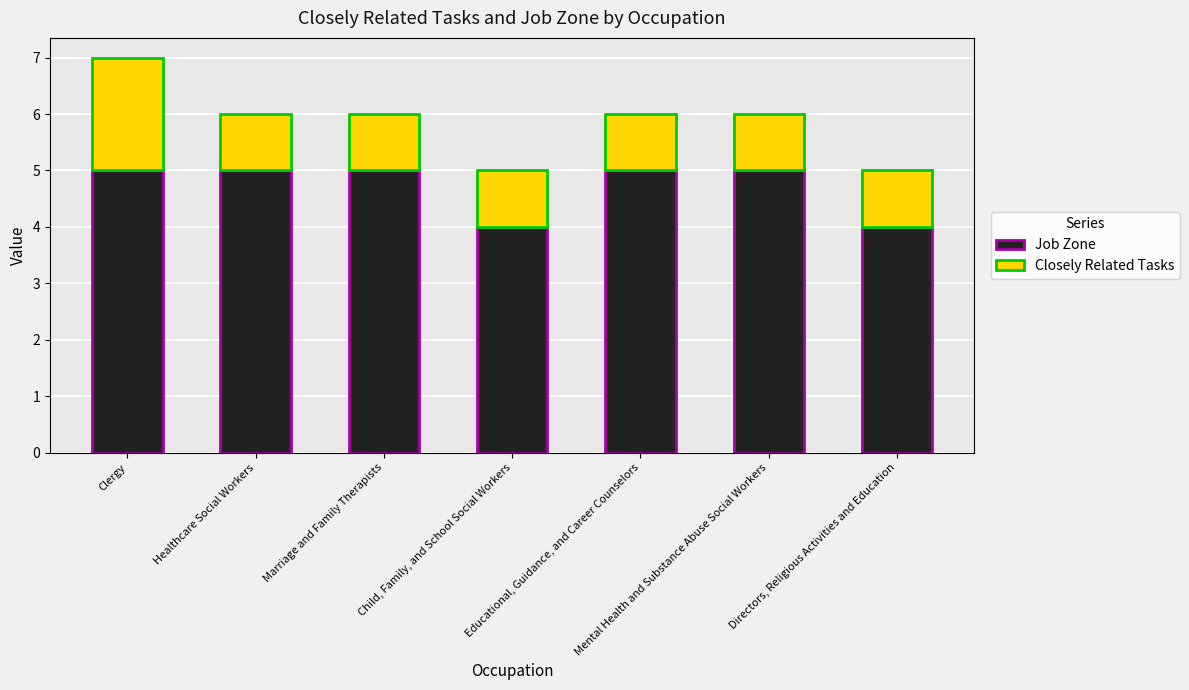

The Job Zone series shows 5 at Healthcare Social Workers. True or false?

True